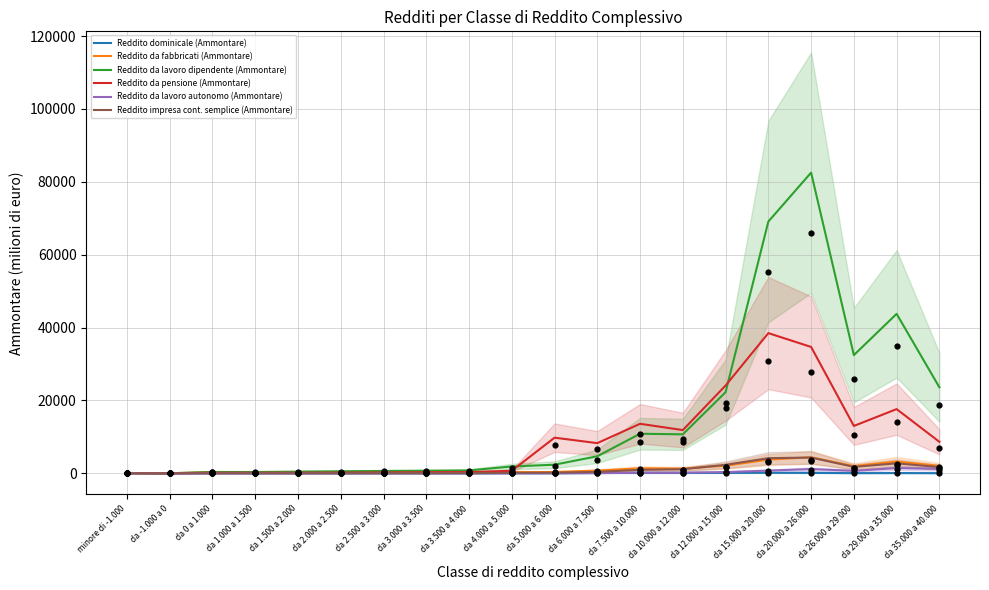

Which series has the largest total across all categories?

Reddito da lavoro dipendente (Ammontare)